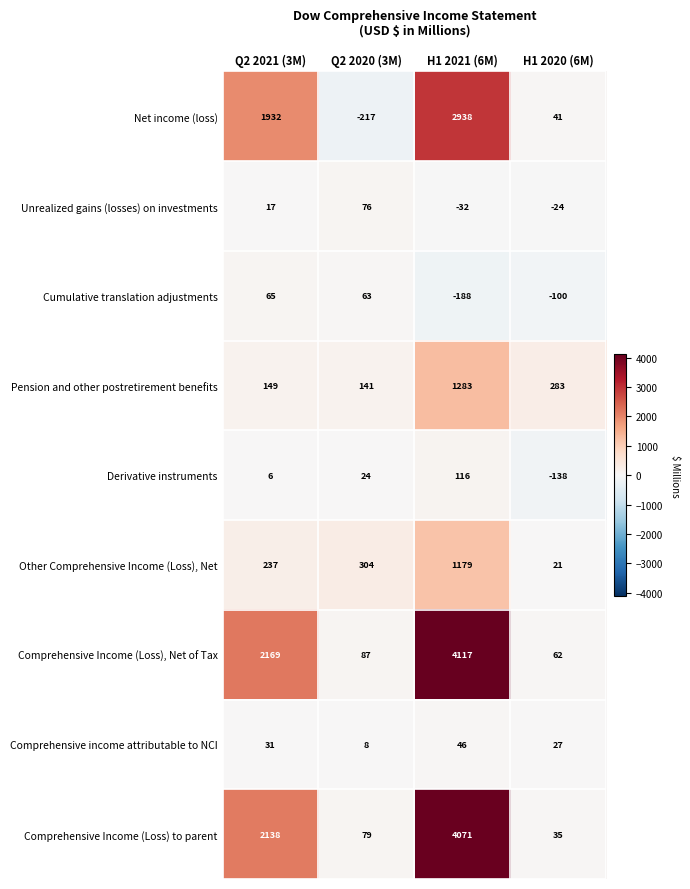

What is the difference between the second highest and second lowest values in the Net income (loss) series?

1891